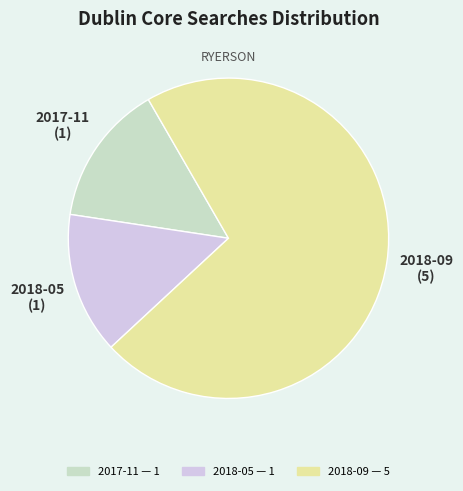

Is there a majority slice in this chart?

Yes